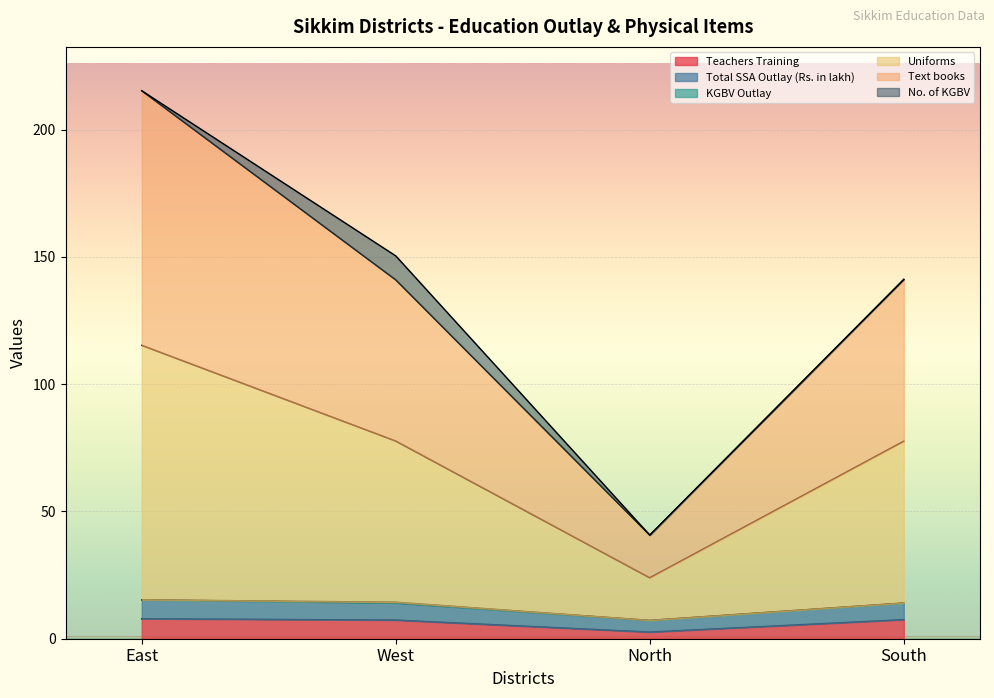

What is the spread (max minus min) of values at East?

207.4